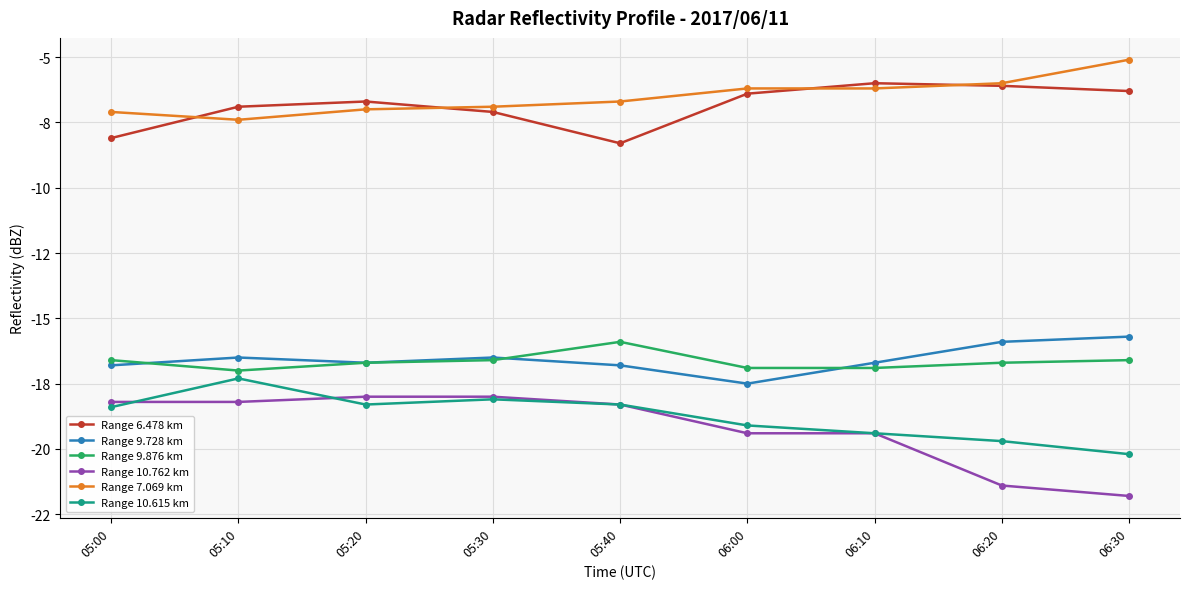

Which series has the largest range (max minus min)?

Range 10.762 km